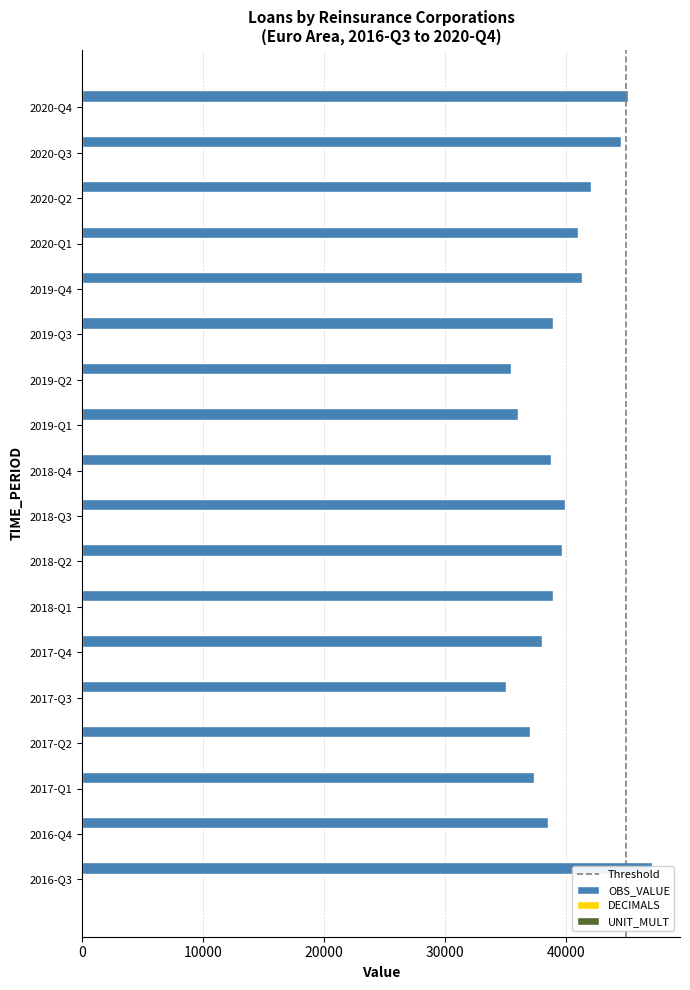

Is it true that DECIMALS equals 0.8 at 2017-Q4?

False